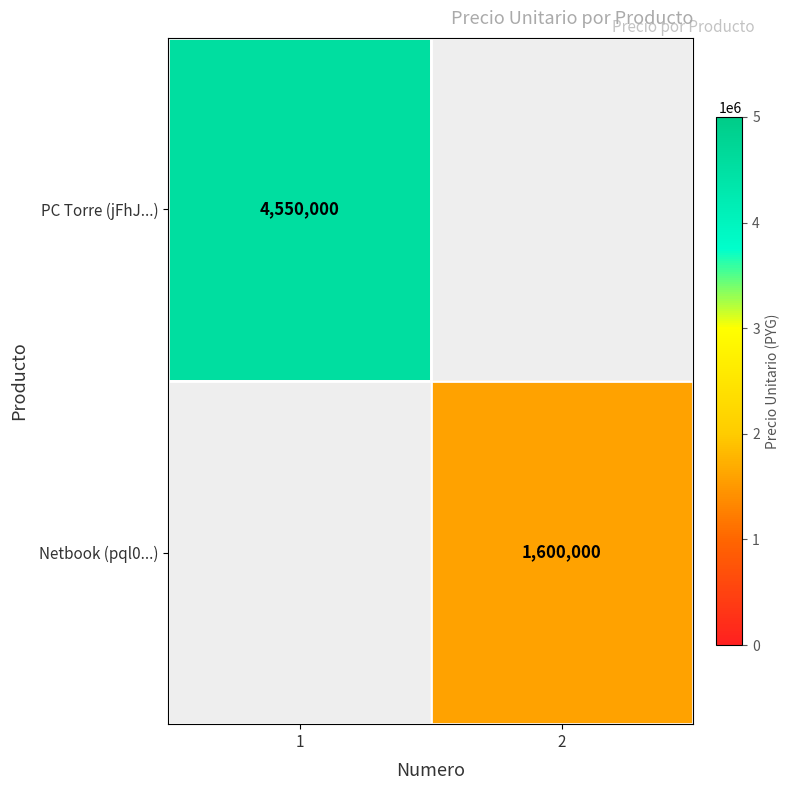

True or false: Netbook (pql0...) has a value of 2503943 at 2.

False